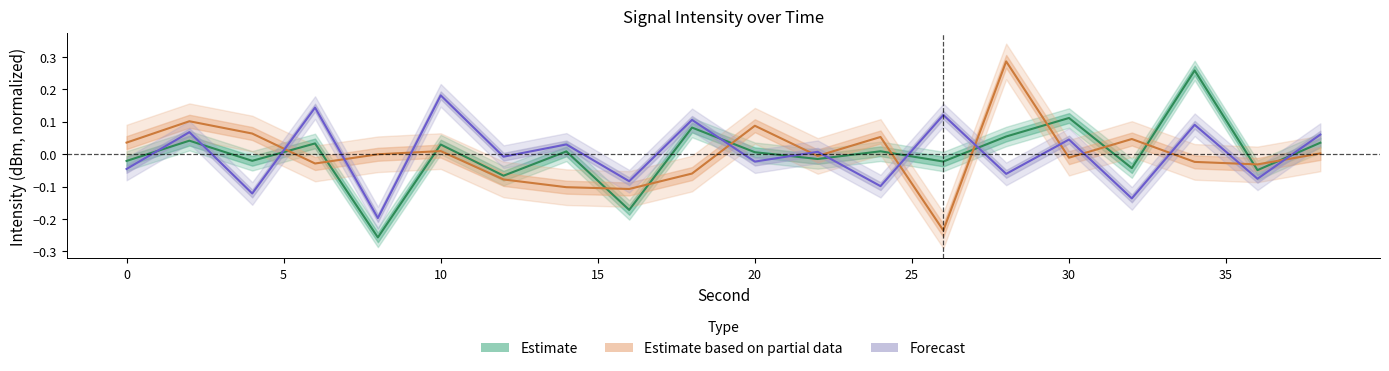

Which series ends up on top after the final intersection of Forecast and Estimate based on partial data?

Forecast